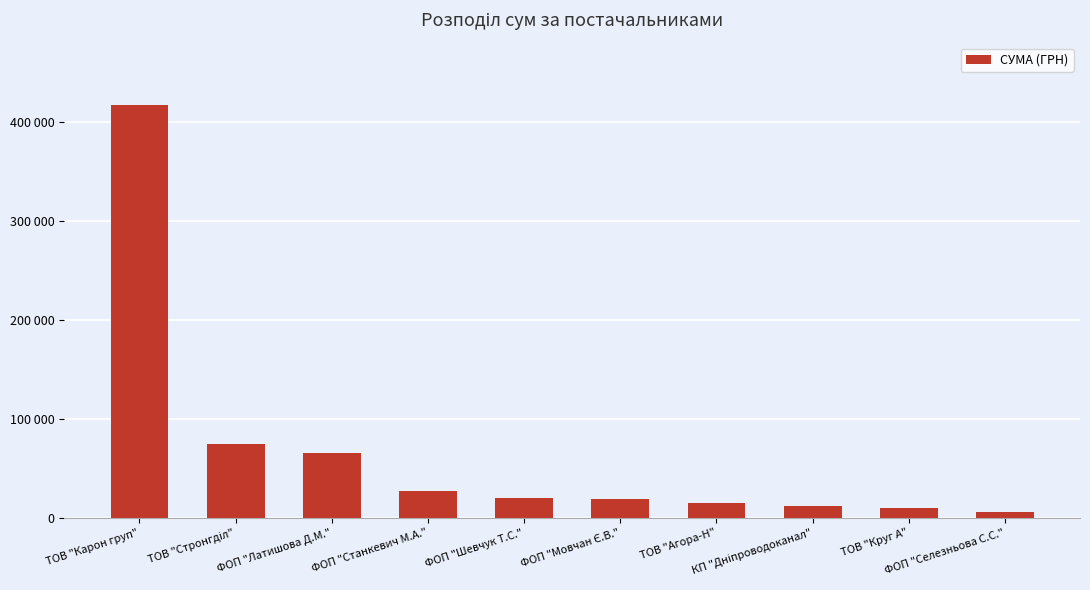

At which label is the value closest to 211457?

ТОВ "Стронгділ"